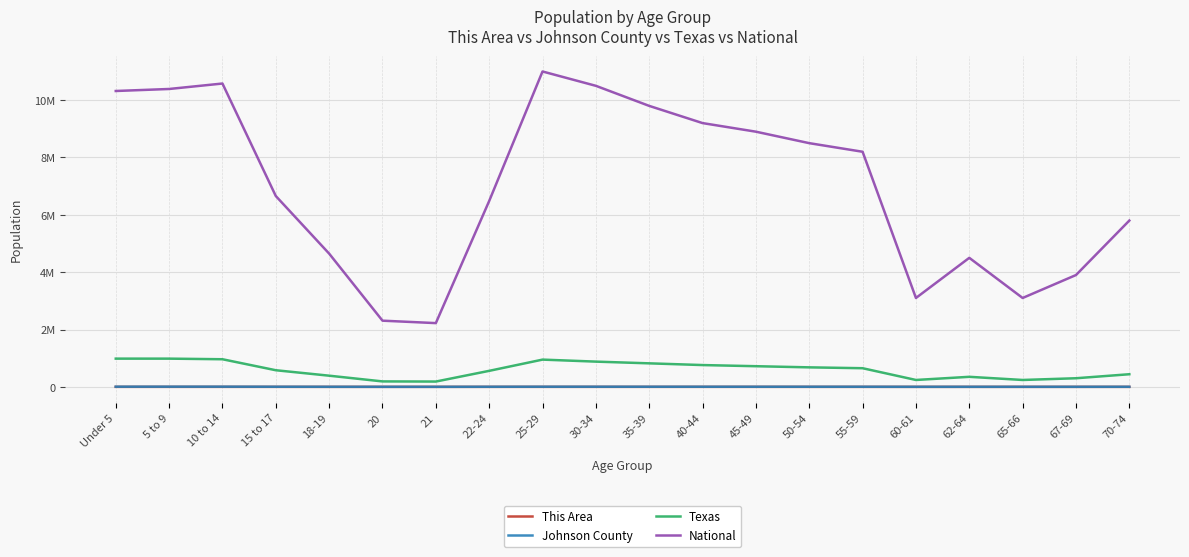

Reading right to left, extract all data points from this chart.

This Area: 70-74=110	67-69=75	65-66=60	62-64=85	60-61=58	55-59=155	50-54=160	45-49=170	40-44=180	35-39=195	30-34=210	25-29=220	22-24=127	21=30	20=35	18-19=60	15 to 17=88	10 to 14=188	5 to 9=202	Under 5=247
Johnson County: 70-74=2200	67-69=1500	65-66=1200	62-64=1700	60-61=1200	55-59=3100	50-54=3200	45-49=3400	40-44=3600	35-39=3900	30-34=4200	25-29=4500	22-24=2674	21=921	20=975	18-19=2156	15 to 17=3635	10 to 14=6038	5 to 9=5900	Under 5=5534
Texas: 70-74=440000	67-69=300000	65-66=240000	62-64=350000	60-61=240000	55-59=650000	50-54=680000	45-49=720000	40-44=760000	35-39=820000	30-34=880000	25-29=950000	22-24=558131	21=184652	20=189570	18-19=389266	15 to 17=579420	10 to 14=962866	5 to 9=983814	Under 5=984149
National: 70-74=5800000	67-69=3900000	65-66=3100000	62-64=4500000	60-61=3100000	55-59=8200000	50-54=8500000	45-49=8900000	40-44=9200000	35-39=9800000	30-34=10500000	25-29=11000000	22-24=6482659	21=2223198	20=2308319	18-19=4647457	15 to 17=6656209	10 to 14=10579862	5 to 9=10389638	Under 5=10319427